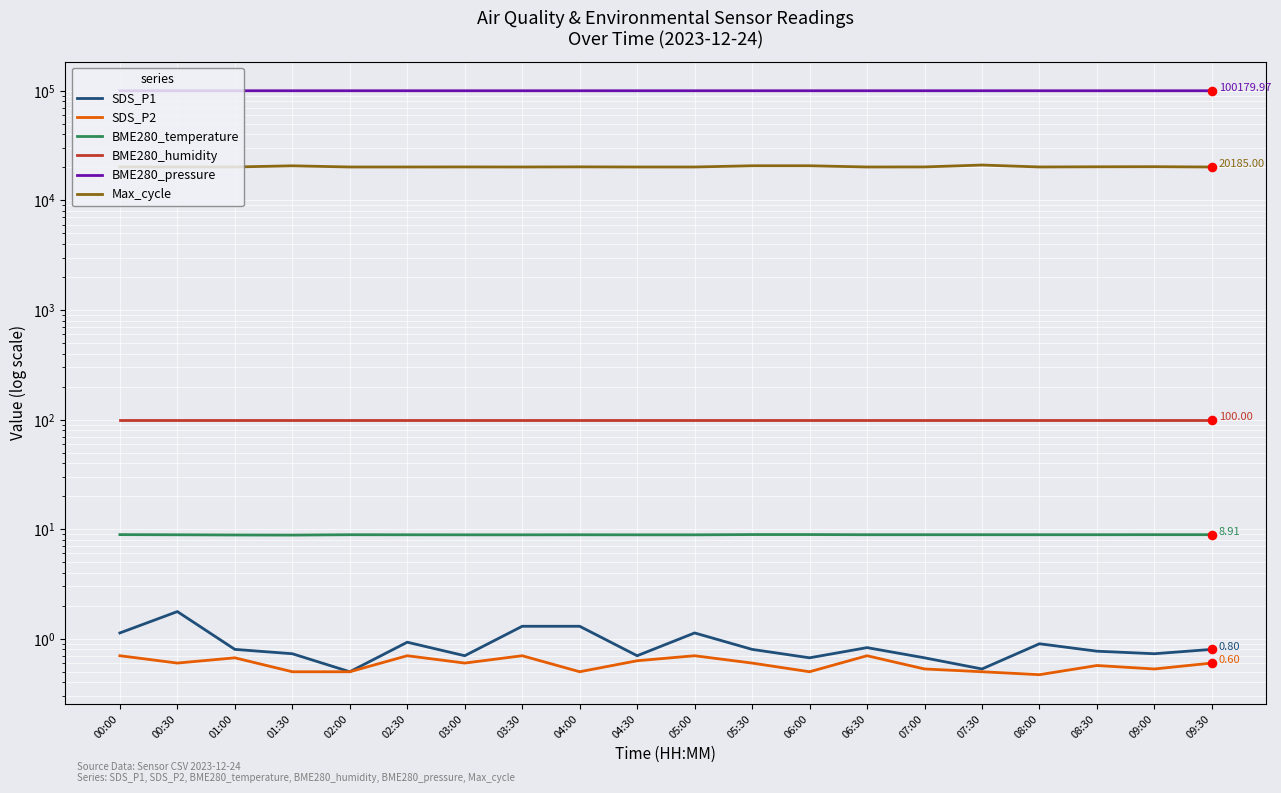

Which series has the largest total across all categories?

BME280_pressure